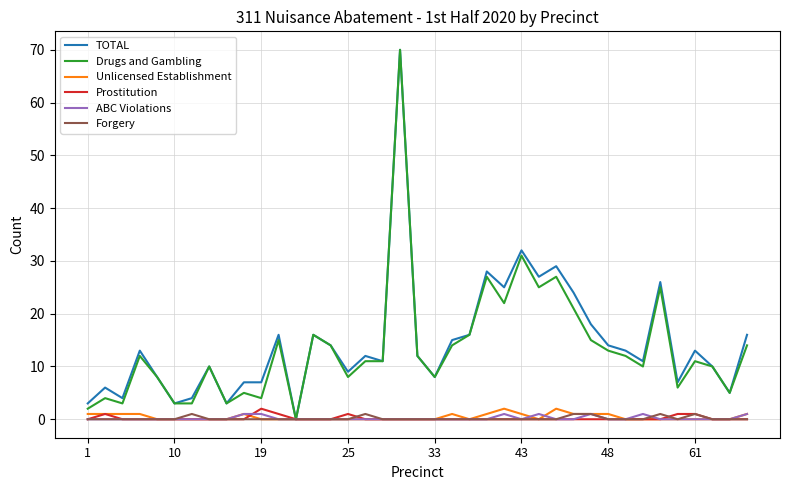

Reading left to right, list all the values displayed in this chart.

TOTAL: 3	6	4	13	8	3	4	10	3	7	7	16	0	16	14	9	12	11	70	12	8	15	16	28	25	32	27	29	24	18	14	13	11	26	7	13	10	5	16
Drugs and Gambling: 2	4	3	12	8	3	3	10	3	5	4	15	0	16	14	8	11	11	70	12	8	14	16	27	22	31	25	27	21	15	13	12	10	25	6	11	10	5	14
Unlicensed Establishment: 1	1	1	1	0	0	0	0	0	1	0	0	0	0	0	0	0	0	0	0	0	1	0	1	2	1	0	2	1	1	1	0	0	0	0	0	0	0	1
Prostitution: 0	1	0	0	0	0	0	0	0	0	2	1	0	0	0	1	0	0	0	0	0	0	0	0	0	0	0	0	0	0	0	0	0	0	1	1	0	0	0
ABC Violations: 0	0	0	0	0	0	0	0	0	1	1	0	0	0	0	0	0	0	0	0	0	0	0	0	1	0	1	0	0	1	0	0	1	0	0	0	0	0	1
Forgery: 0	0	0	0	0	0	1	0	0	0	0	0	0	0	0	0	1	0	0	0	0	0	0	0	0	0	0	0	1	1	0	0	0	1	0	1	0	0	0